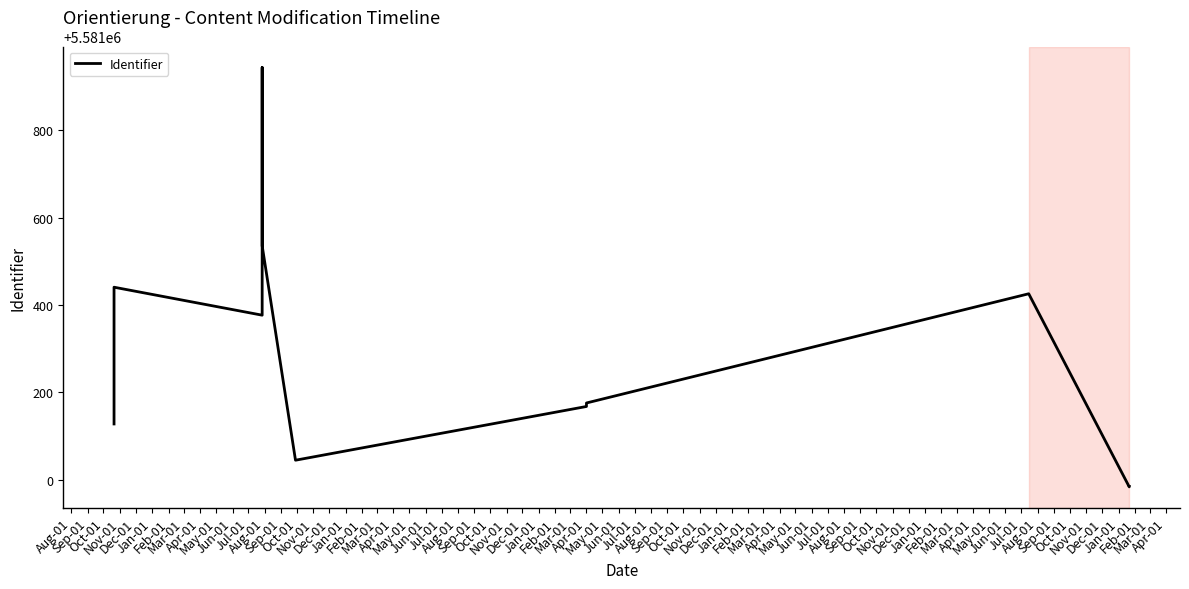

What is the smallest value displayed?

5580984